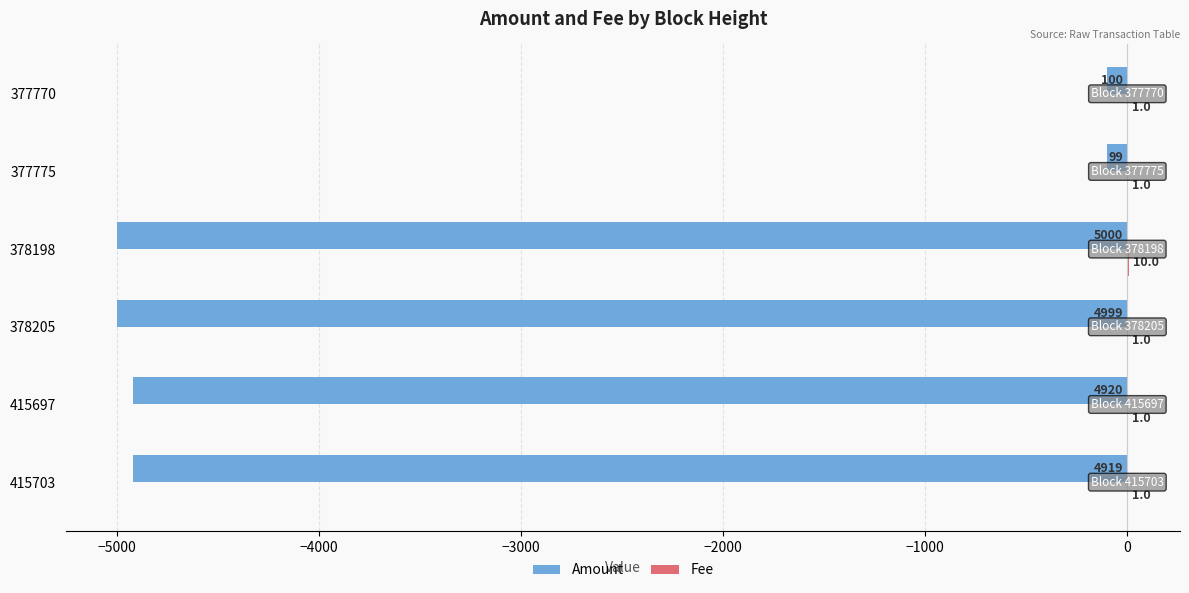

The value of Amount at 378205 is -7416. True or false?

False